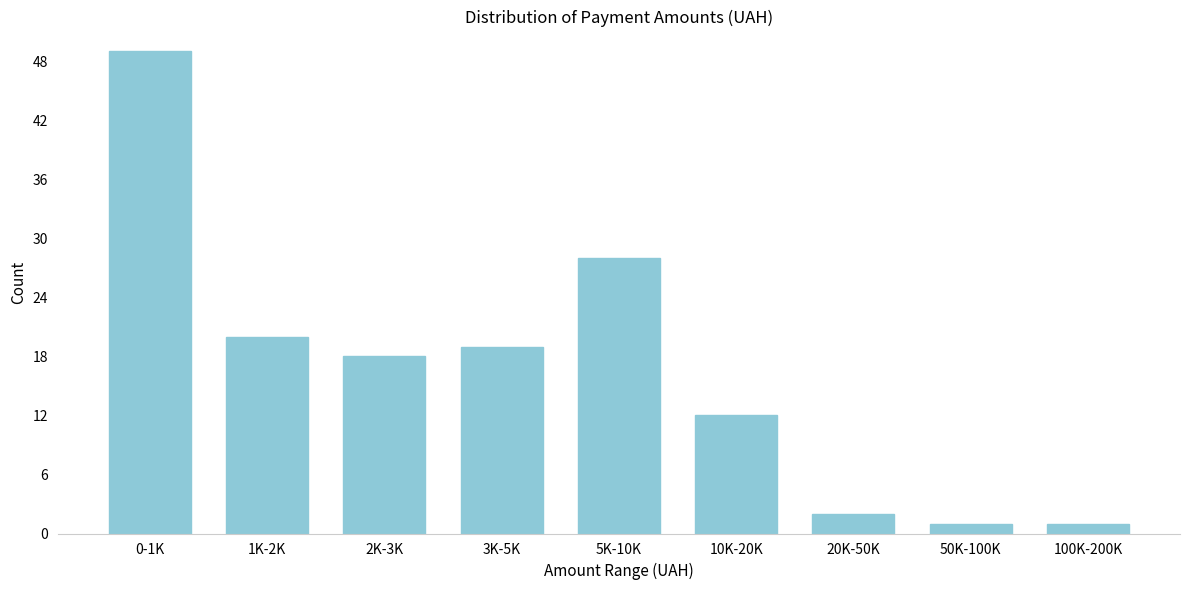

Reading right to left, extract all data points from this chart.

1	1	2	12	28	19	18	20	49